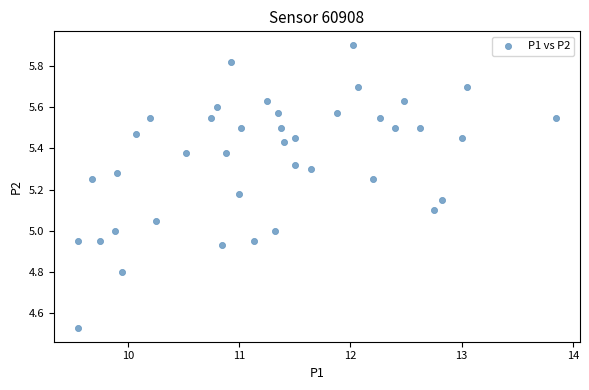

What is the range of X values (max minus min)?

4.3